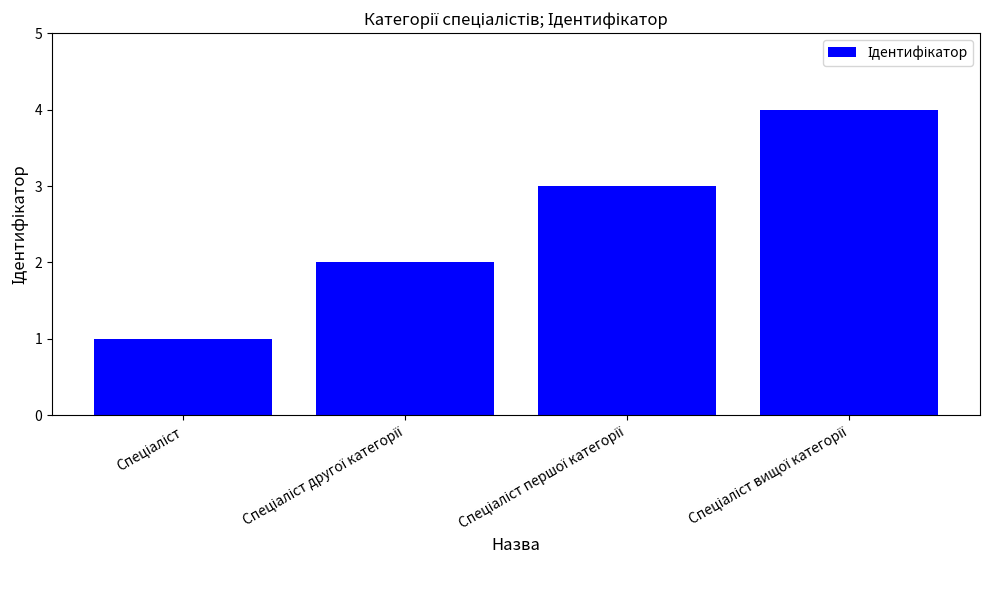

What is the maximum value shown in the chart?

4